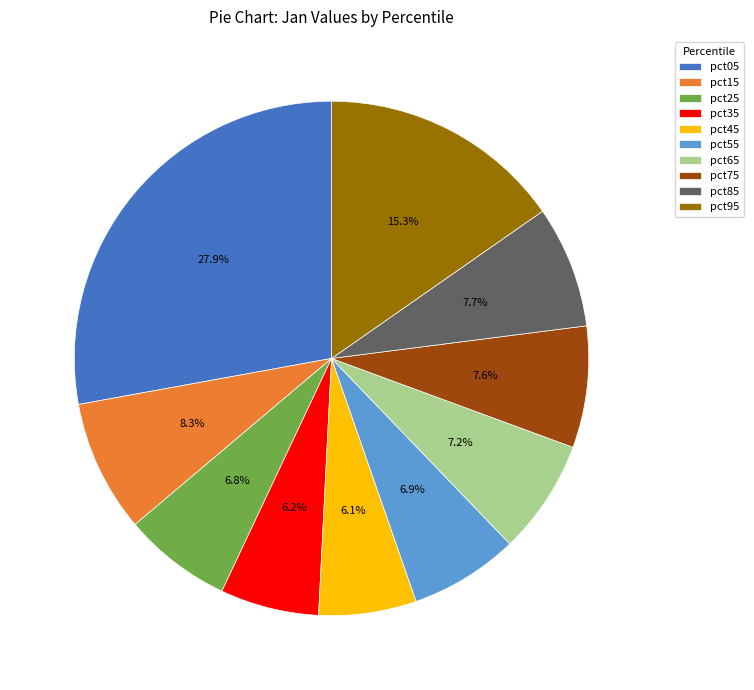

Which has a higher value, pct85 or pct95?

pct95